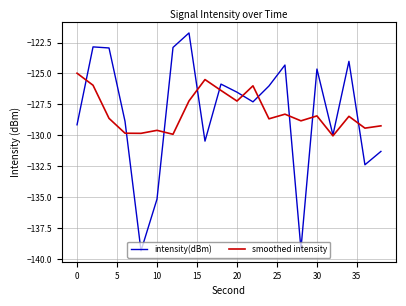

What is the minimum value shown in the chart?

-139.3